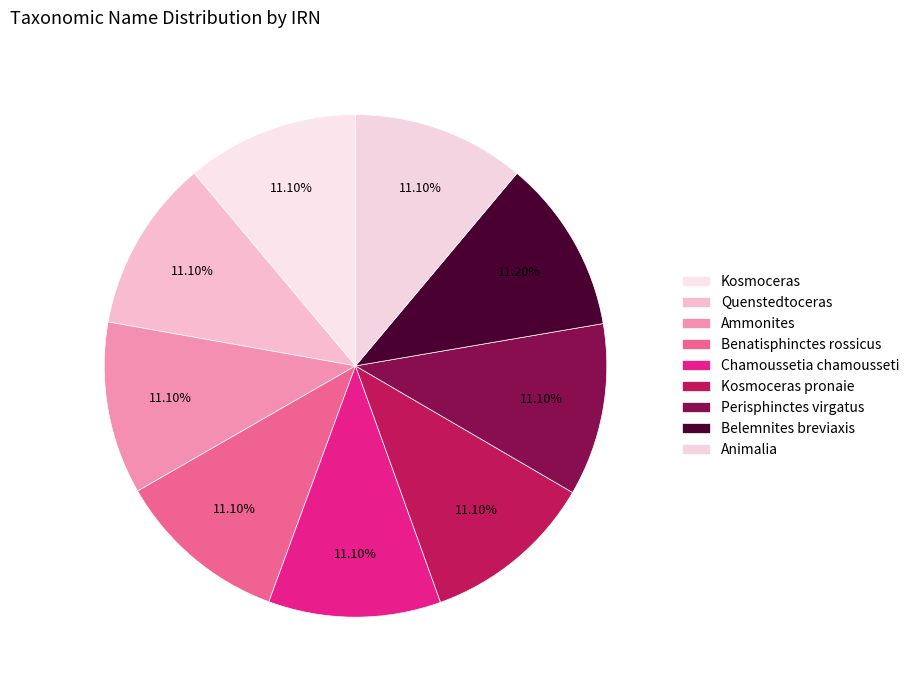

Is Chamoussetia chamousseti the majority of the pie?

No